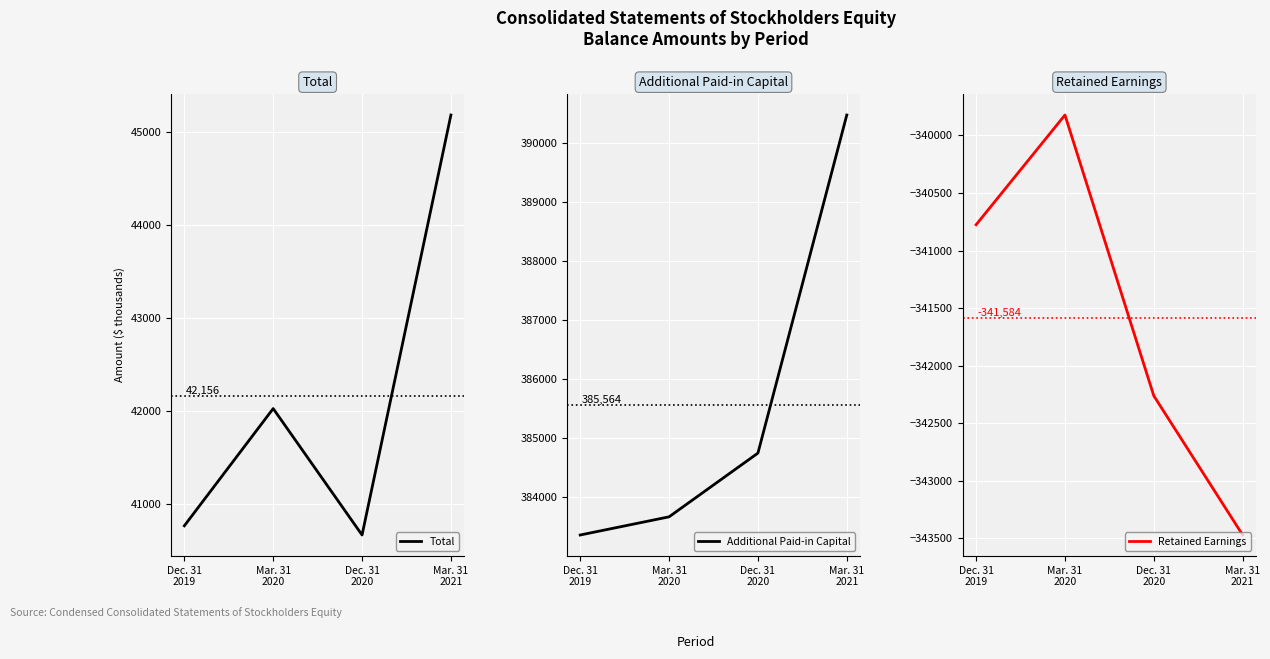

What is the maximum value shown in the chart?

390479